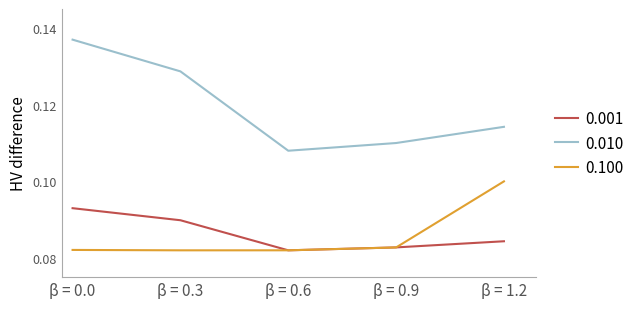

Which series has the largest range (max minus min)?

0.010